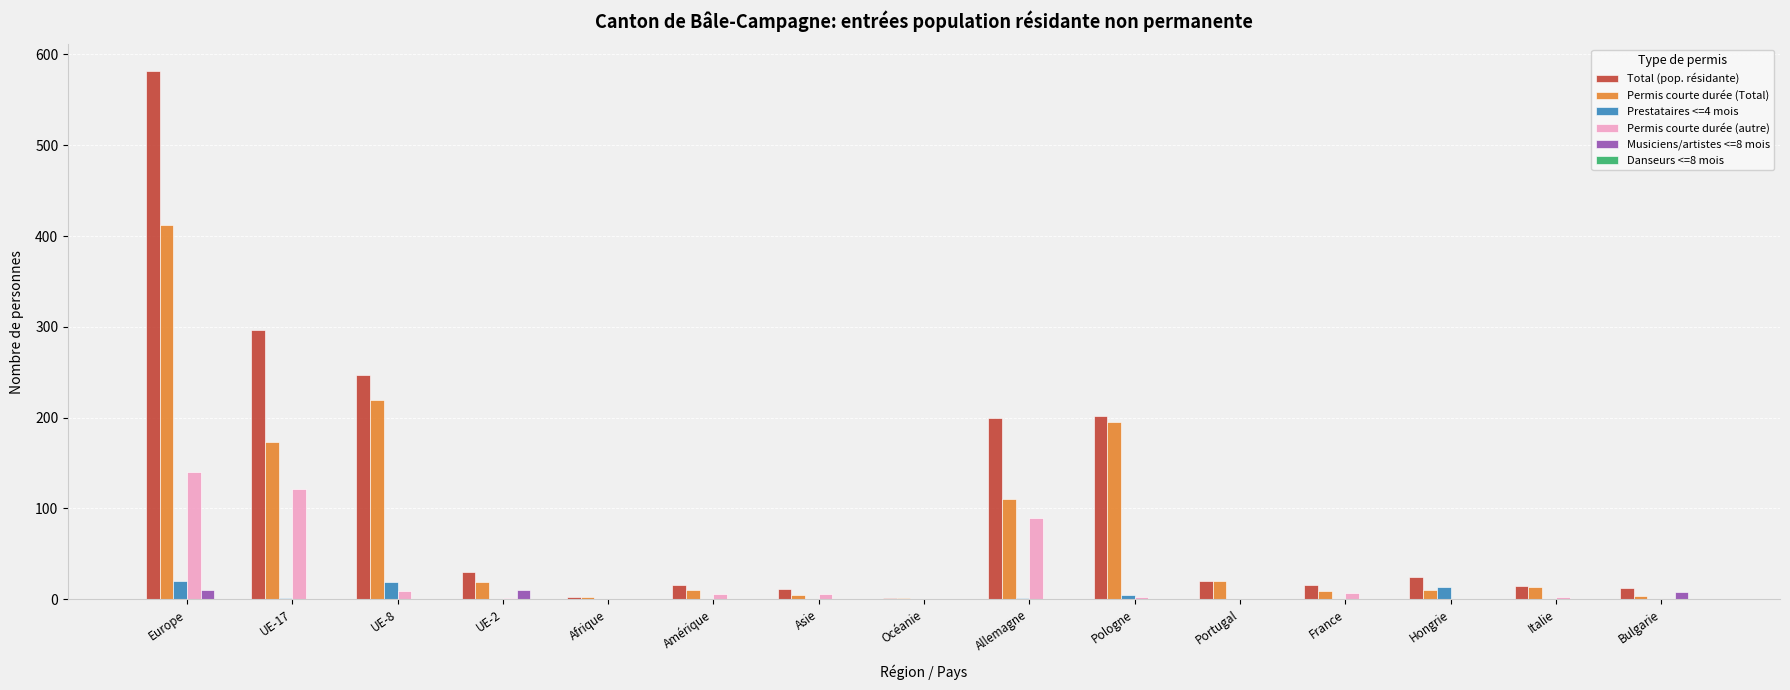

Is it true that Total (pop. résidante) equals 20 at Portugal?

True